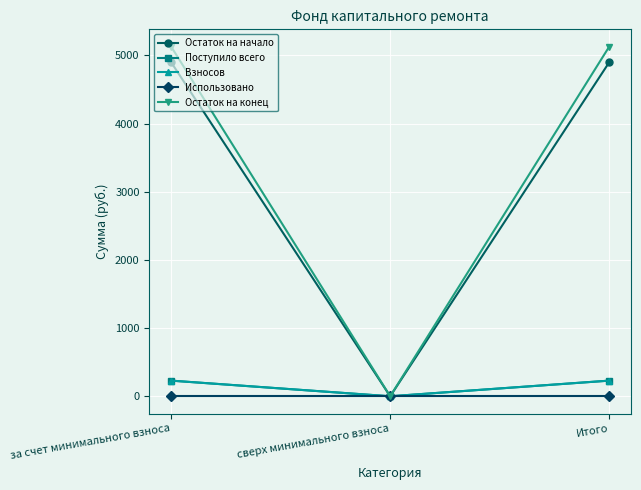

Which series has the largest total across all categories?

Остаток на конец